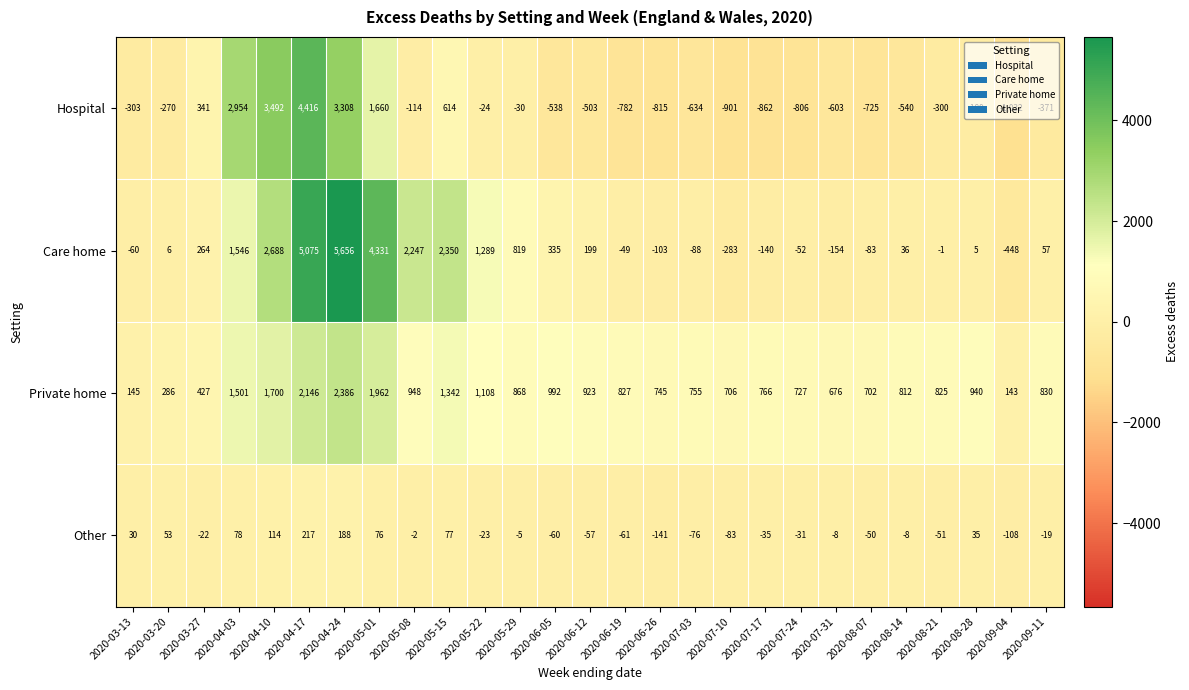

What is the total value across all series at 2020-07-31?

-89